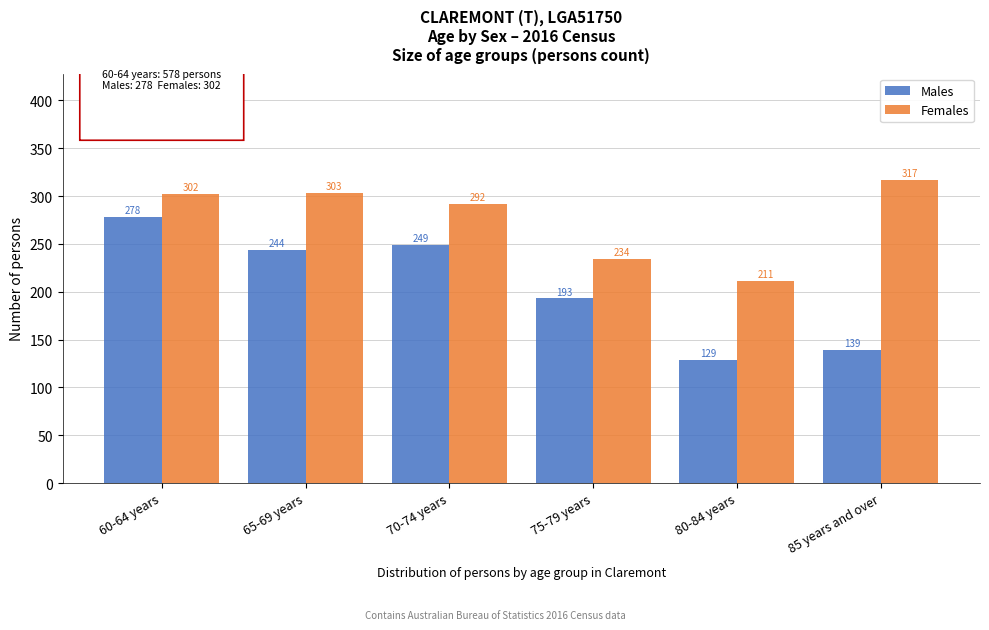

Reading right to left, extract all data points from this chart.

Males: 85 years and over=139	80-84 years=129	75-79 years=193	70-74 years=249	65-69 years=244	60-64 years=278
Females: 85 years and over=317	80-84 years=211	75-79 years=234	70-74 years=292	65-69 years=303	60-64 years=302